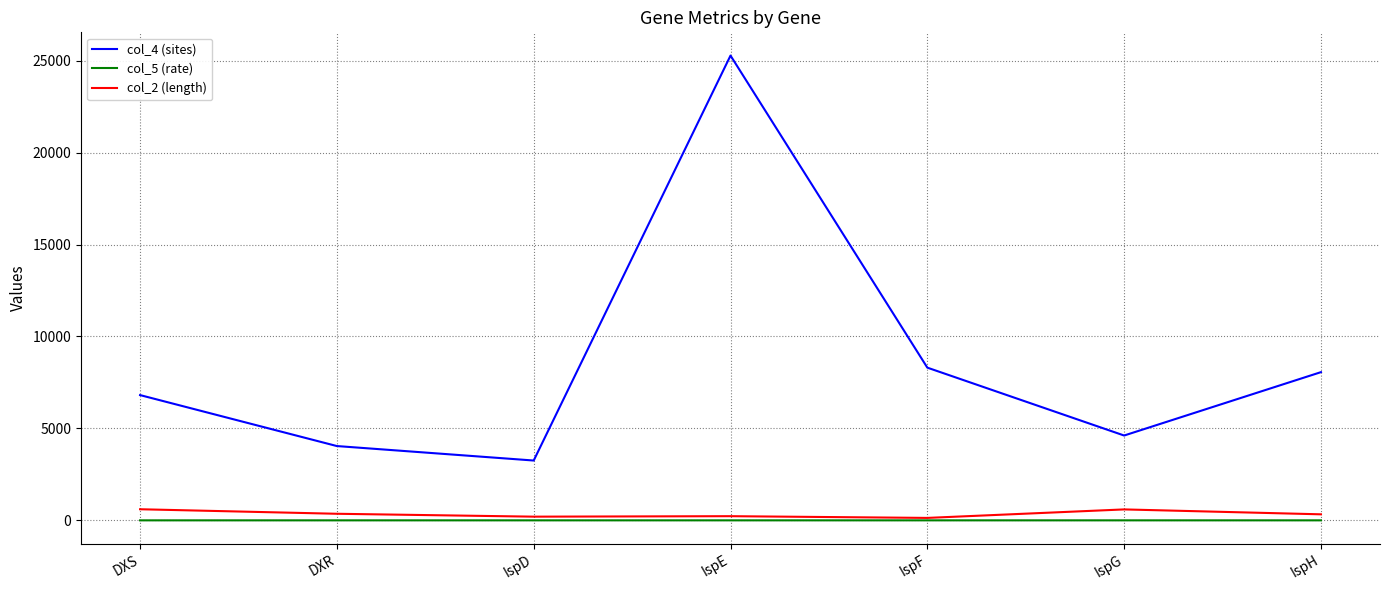

The value of col_2 (length) at IspE is 227.0. True or false?

True